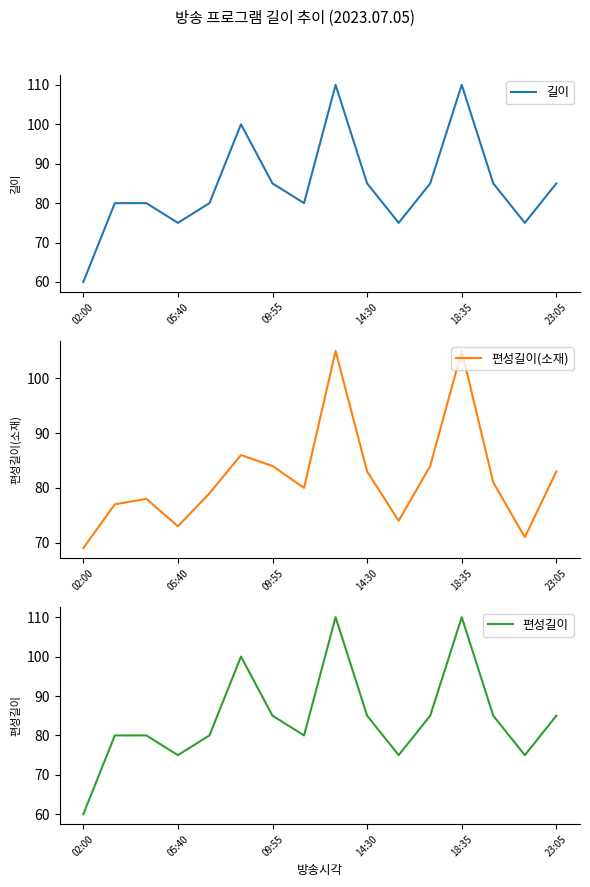

What is the difference between the highest and lowest values at 13?

4